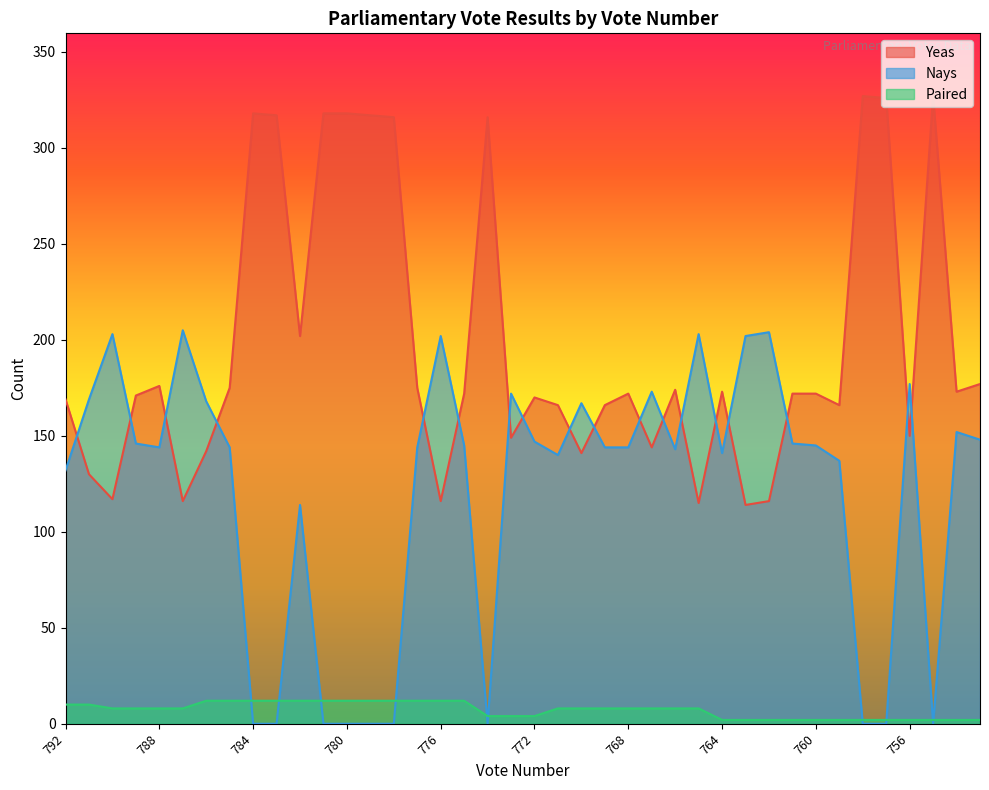

At 757, list the series in order from smallest to largest.

Nays, Paired, Yeas